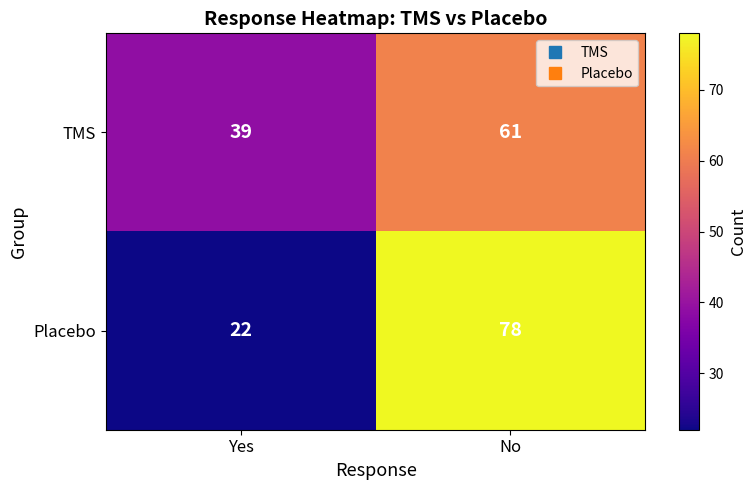

At which category is the sum across all series the highest?

No